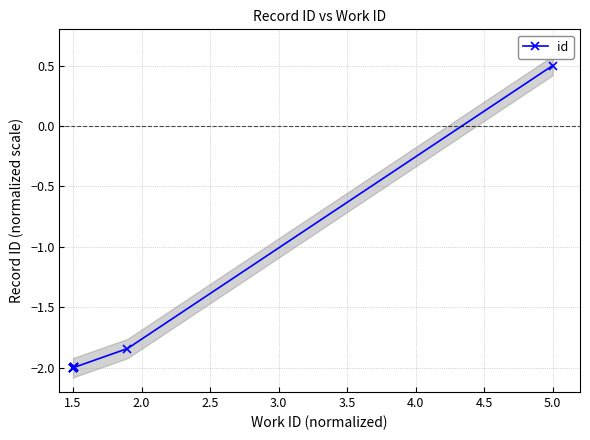

How many values are below -1?

9